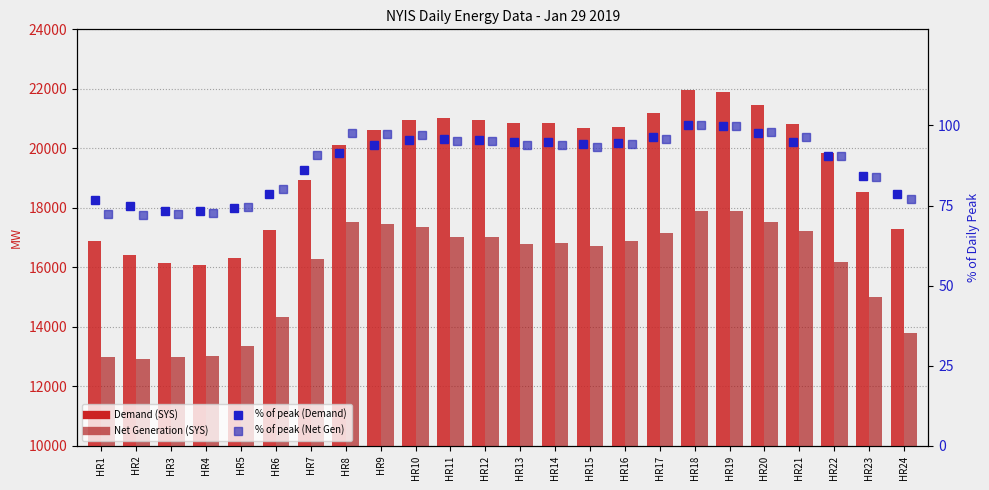

Read the Net Generation (SYS) value at HR1.

12982.0